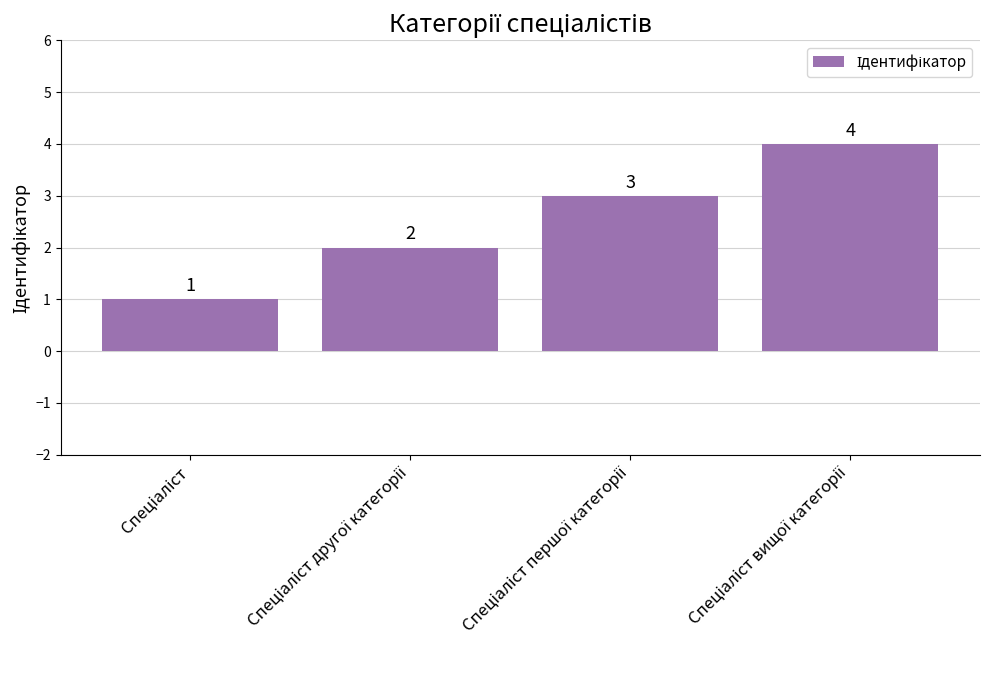

What is the sum of all values?

10